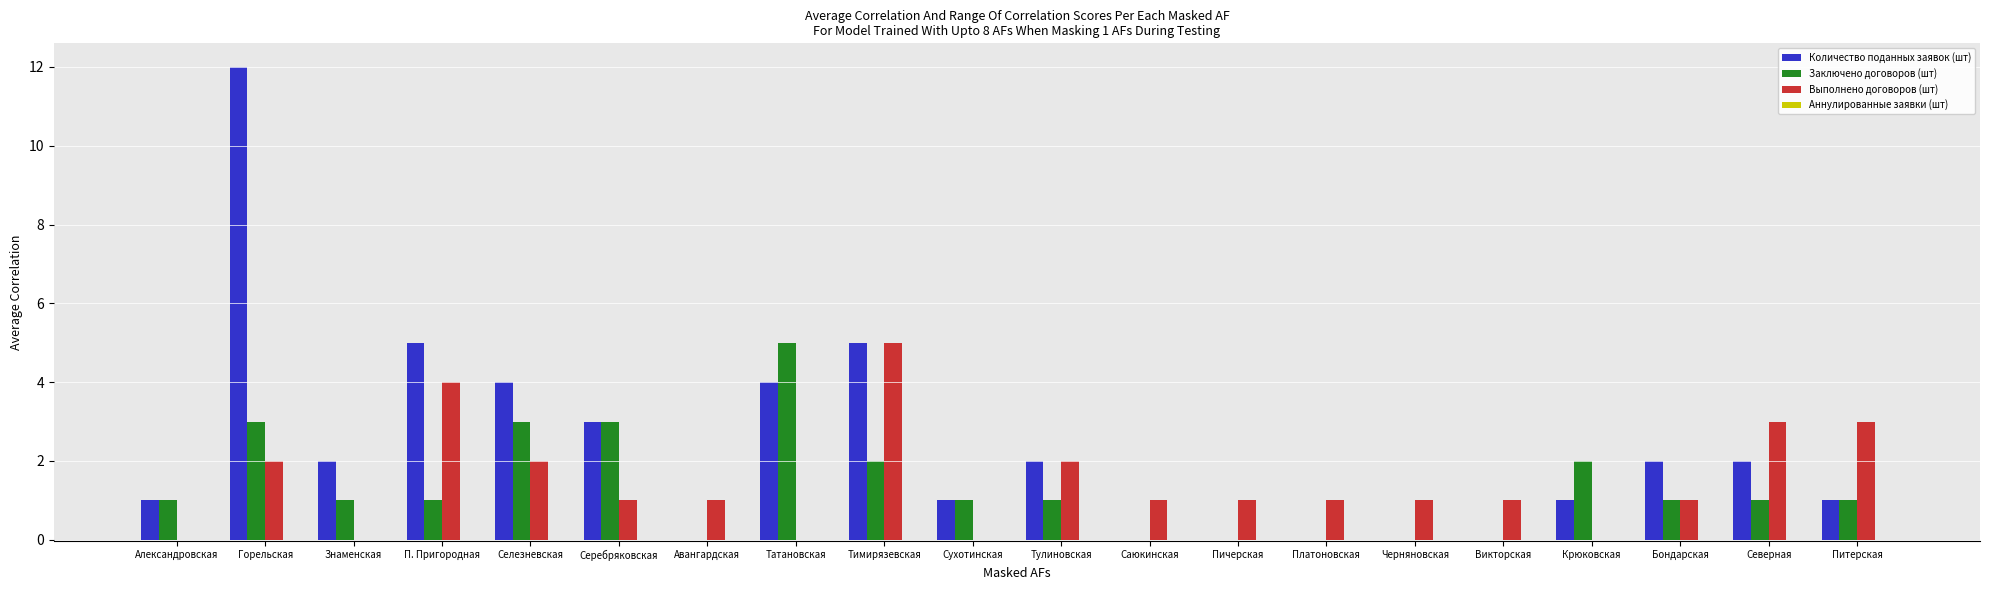

What is the sum of all Выполнено договоров (шт) values?

29